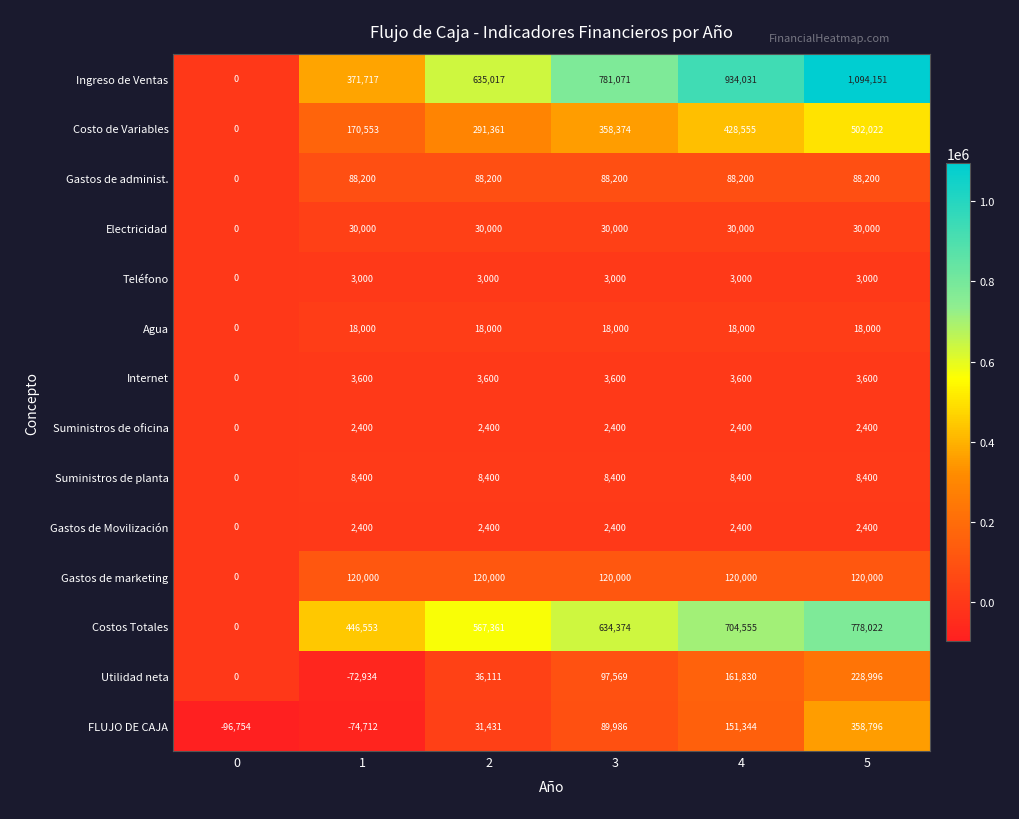

What is the sum of the Utilidad neta values at 3 and 0?

97569